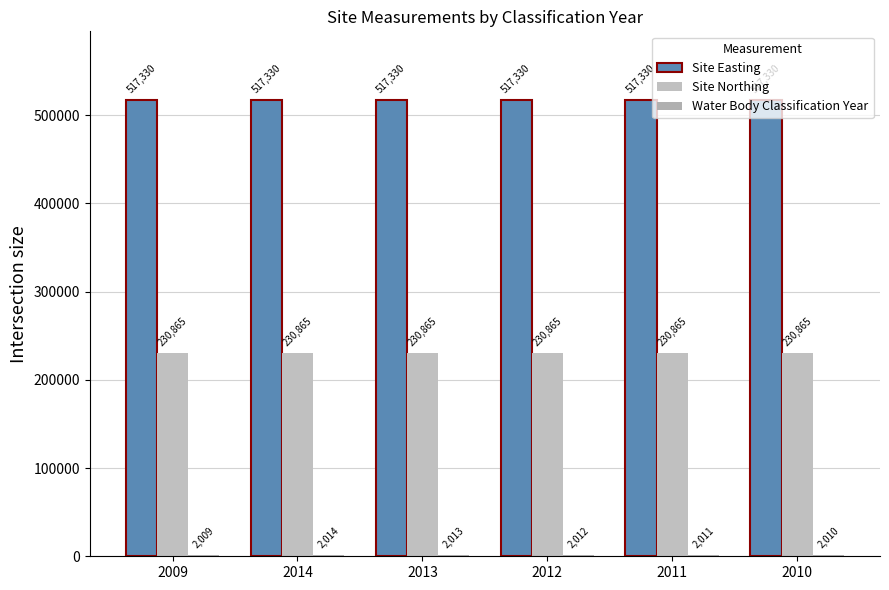

Rank the series at 2010 from highest to lowest value.

Site Easting, Site Northing, Water Body Classification Year